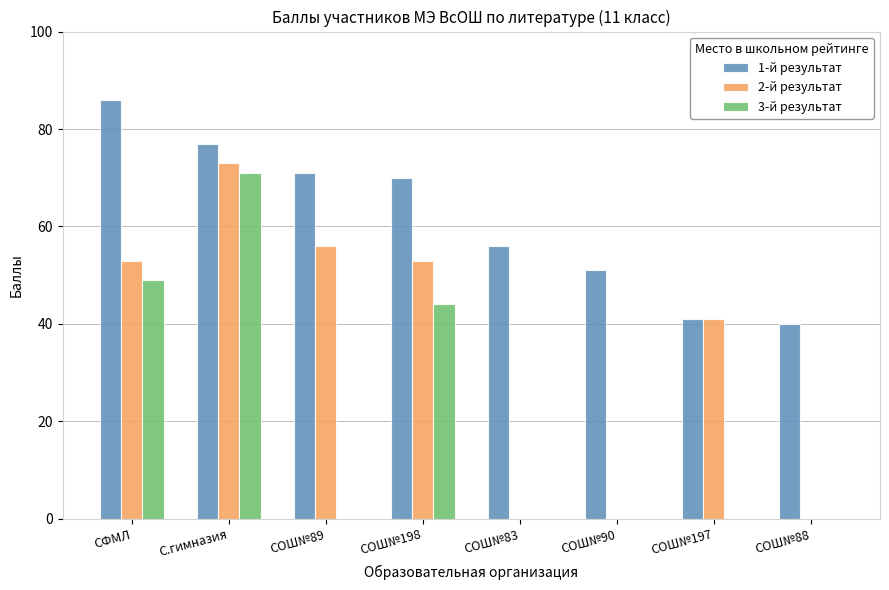

What is the maximum value shown in the chart?

86